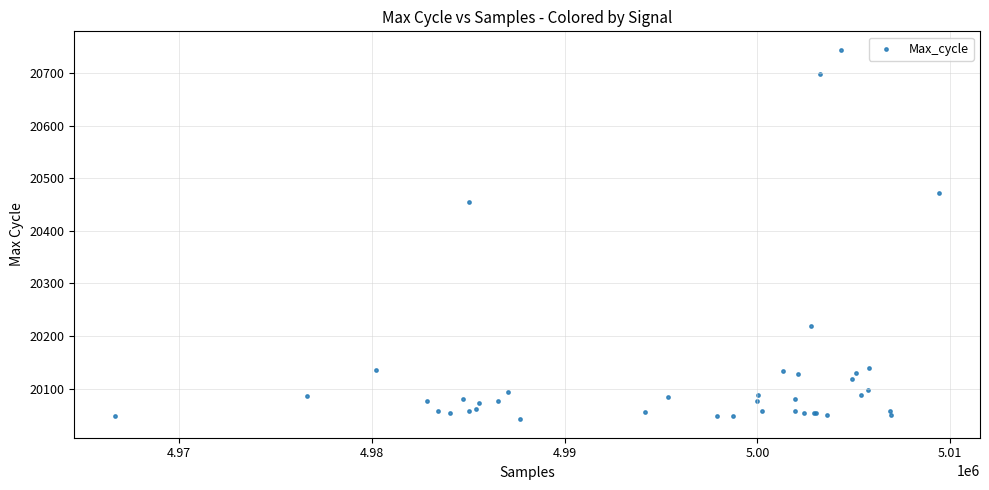

What Y value in the scatter plot is closest to 20393?

20454